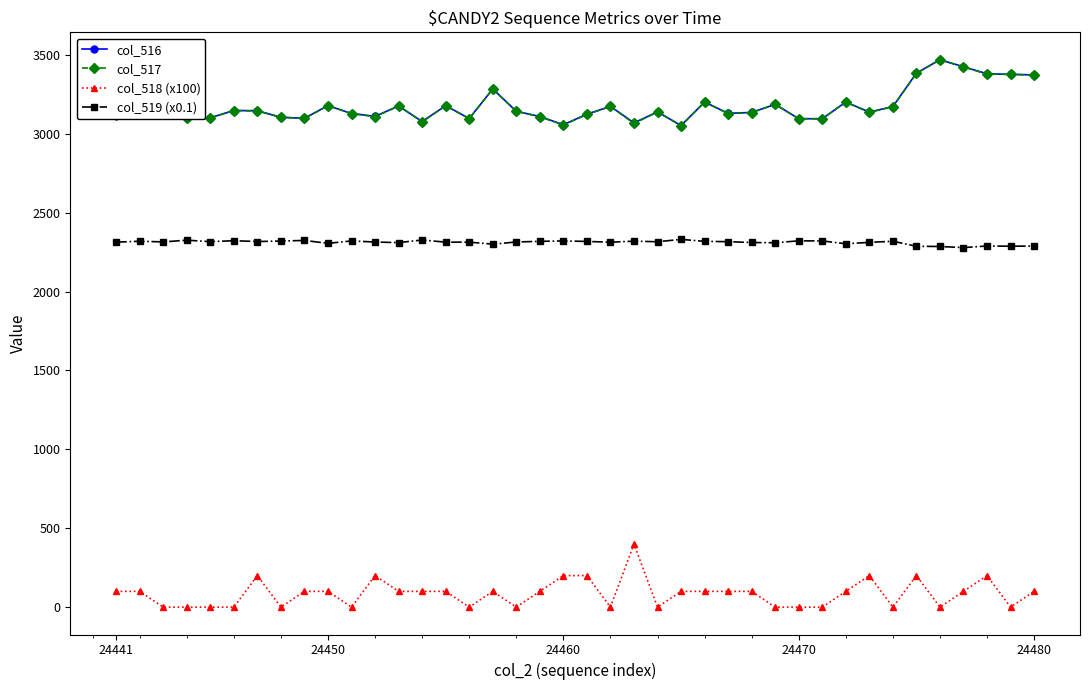

What is the average value of the col_519 (x0.1) series?

2311.5